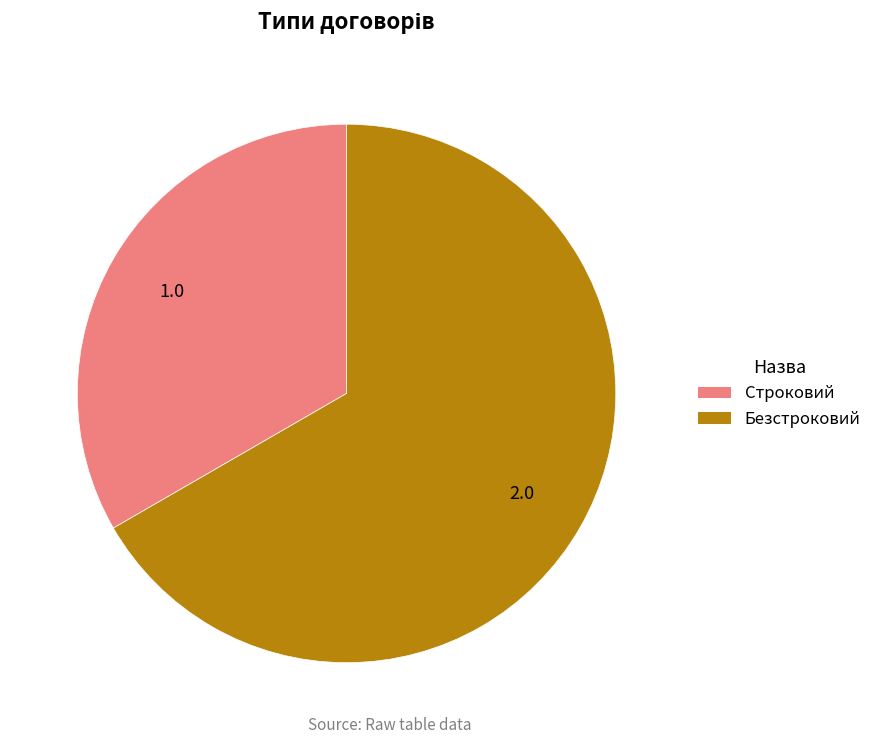

True or false: Безстроковий accounts for 81% of the total.

False